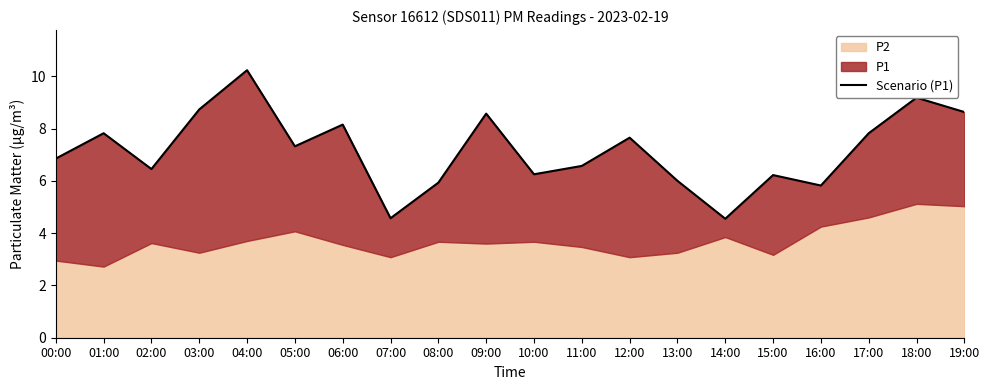

What is the label of the 18th point from the left?

17:00